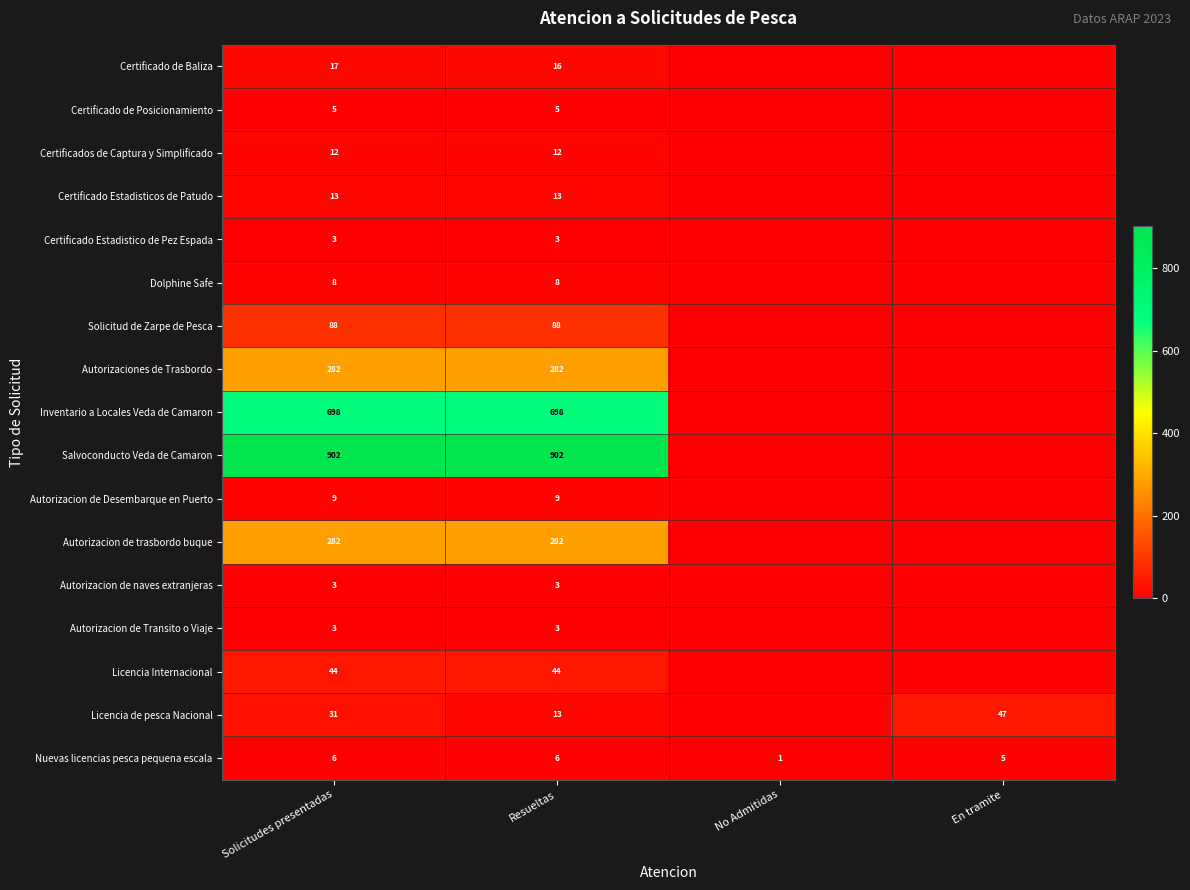

The Certificado Estadisticos de Patudo series shows 13 at Resueltas. True or false?

True